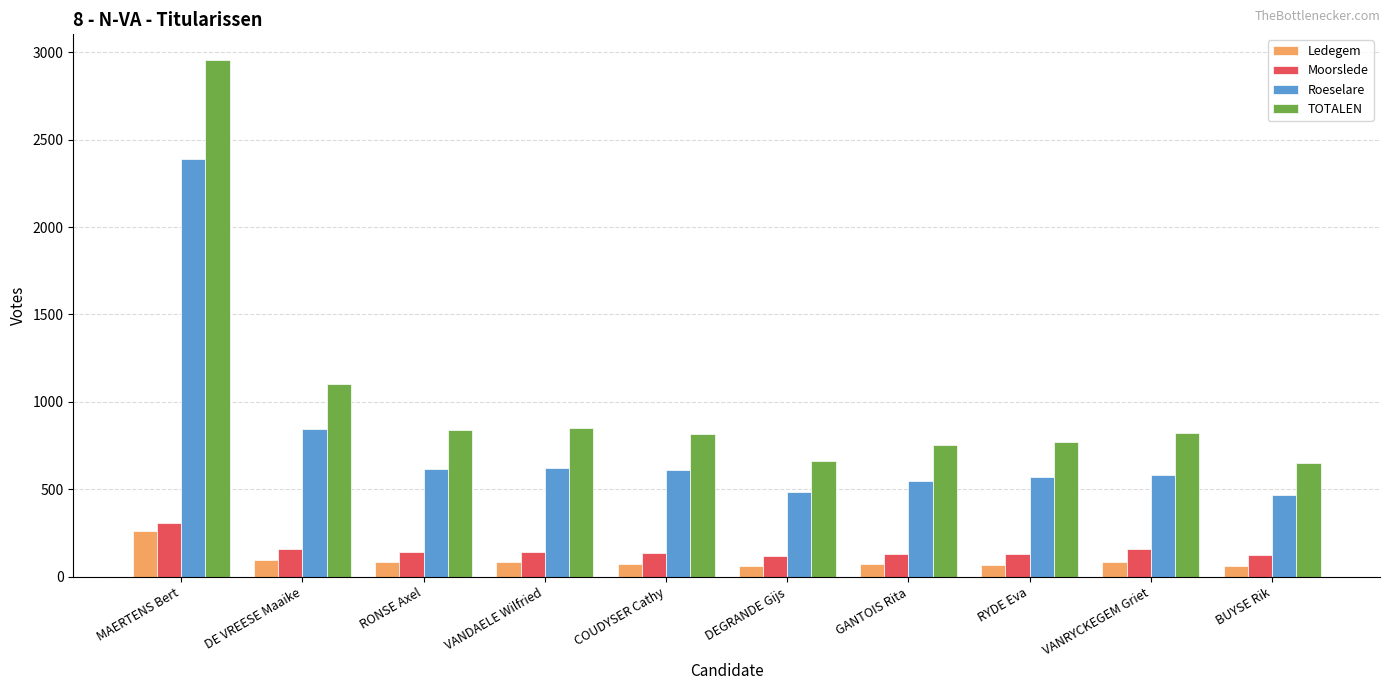

At which category is the sum across all series the highest?

MAERTENS Bert